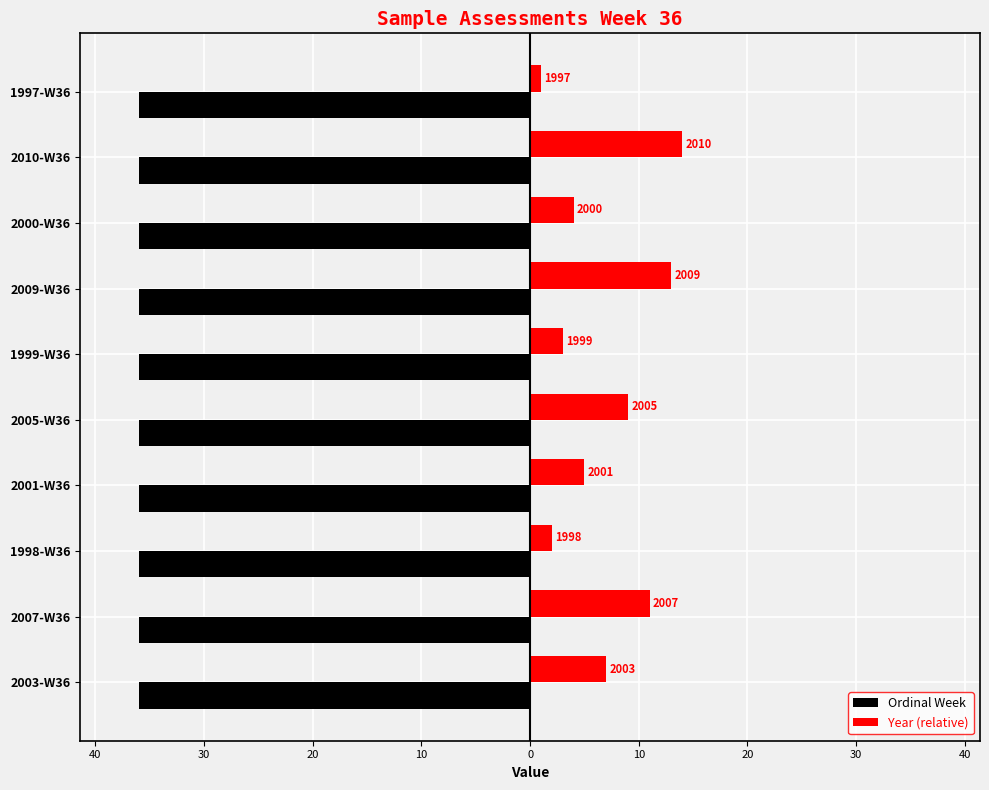

What are all the series names shown in the legend?

Ordinal Week, Year (relative)